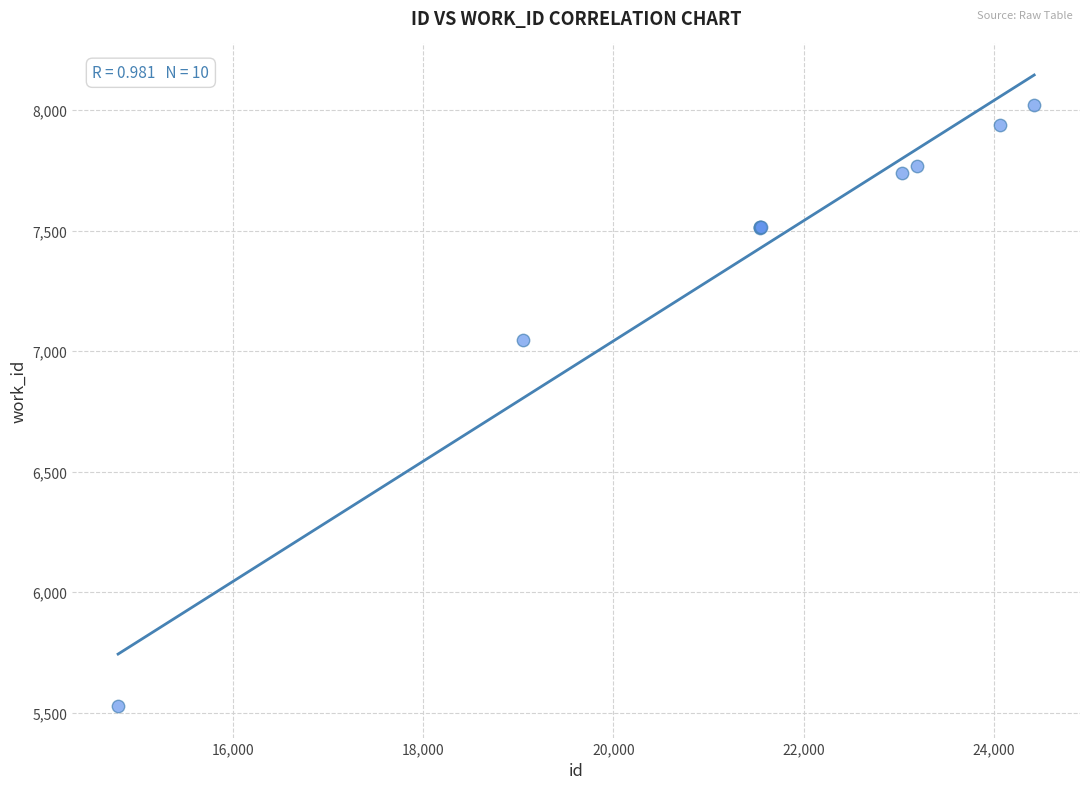

What Y value in the scatter plot is closest to 6775?

7047